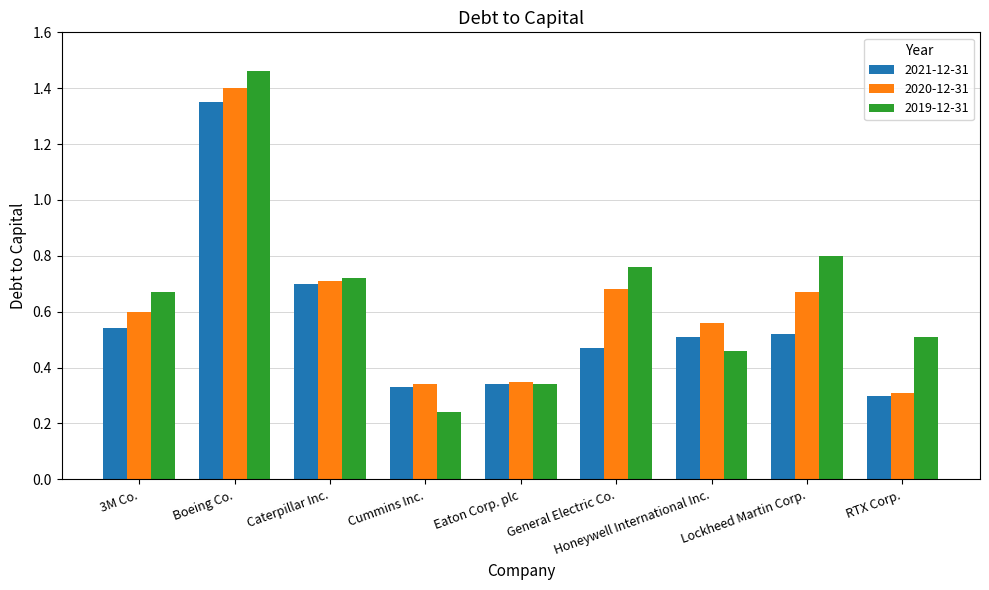

Which series has the largest range (max minus min)?

2019-12-31